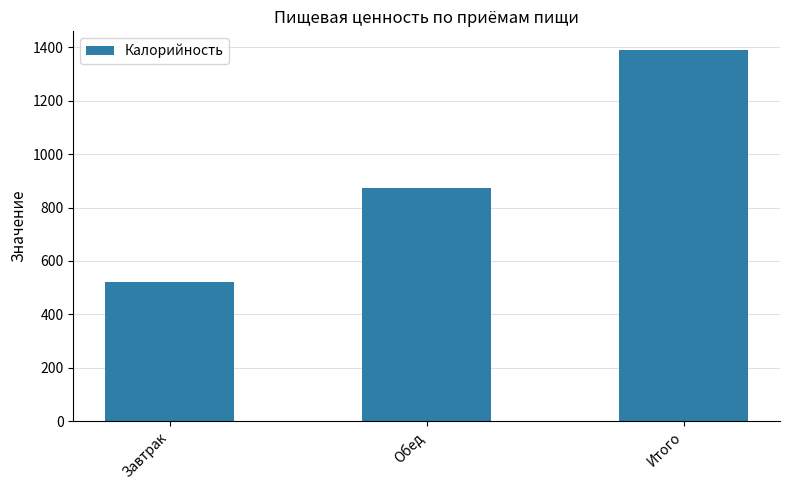

Reading left to right, what are all the values shown in this chart?

519.3	871.3	1390.6